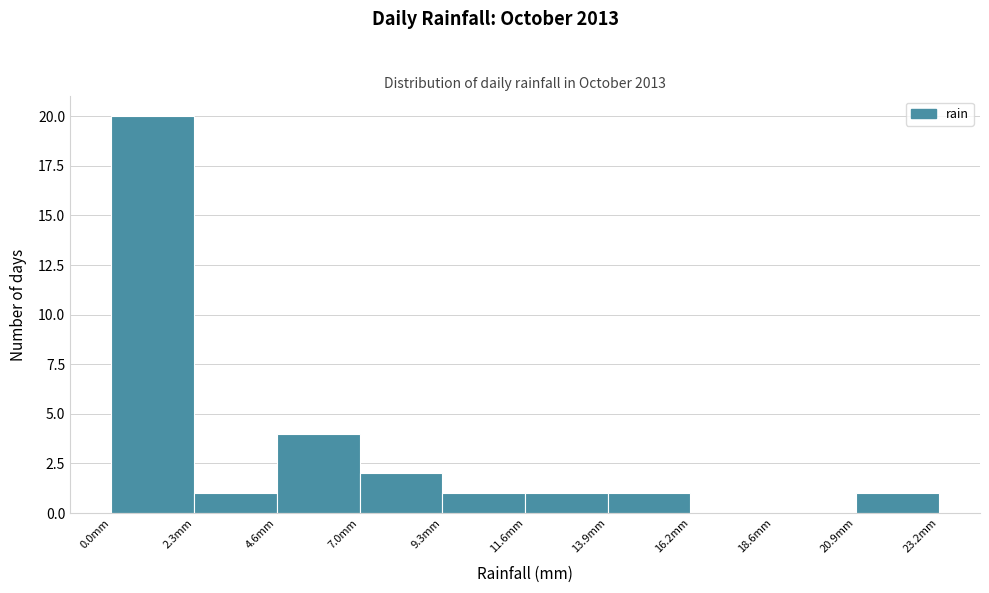

Over which range of the x-axis is the bar tallest?

0.0 to 2.5